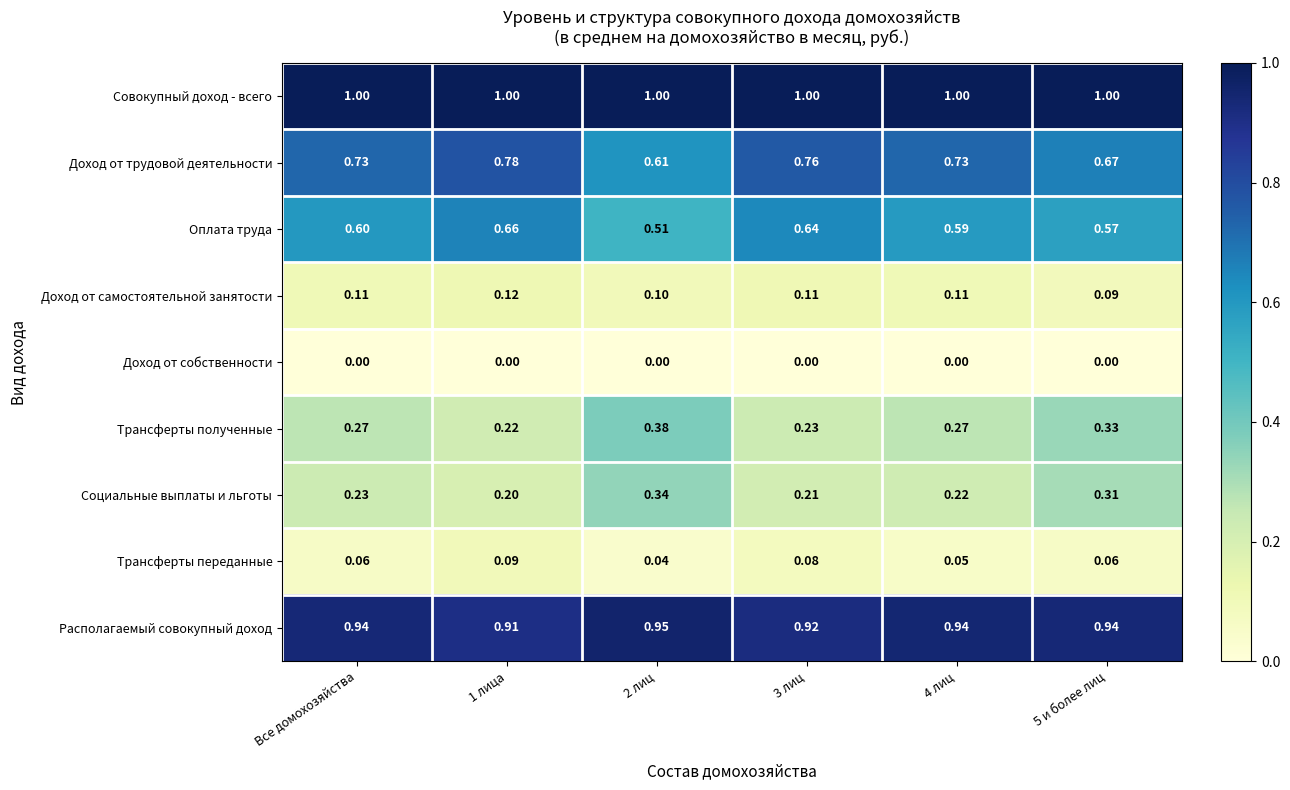

Rank the series at 2 лиц from highest to lowest value.

Совокупный доход - всего, Располагаемый совокупный доход, Доход от трудовой деятельности, Оплата труда, Трансферты полученные, Социальные выплаты и льготы, Доход от самостоятельной занятости, Трансферты переданные, Доход от собственности